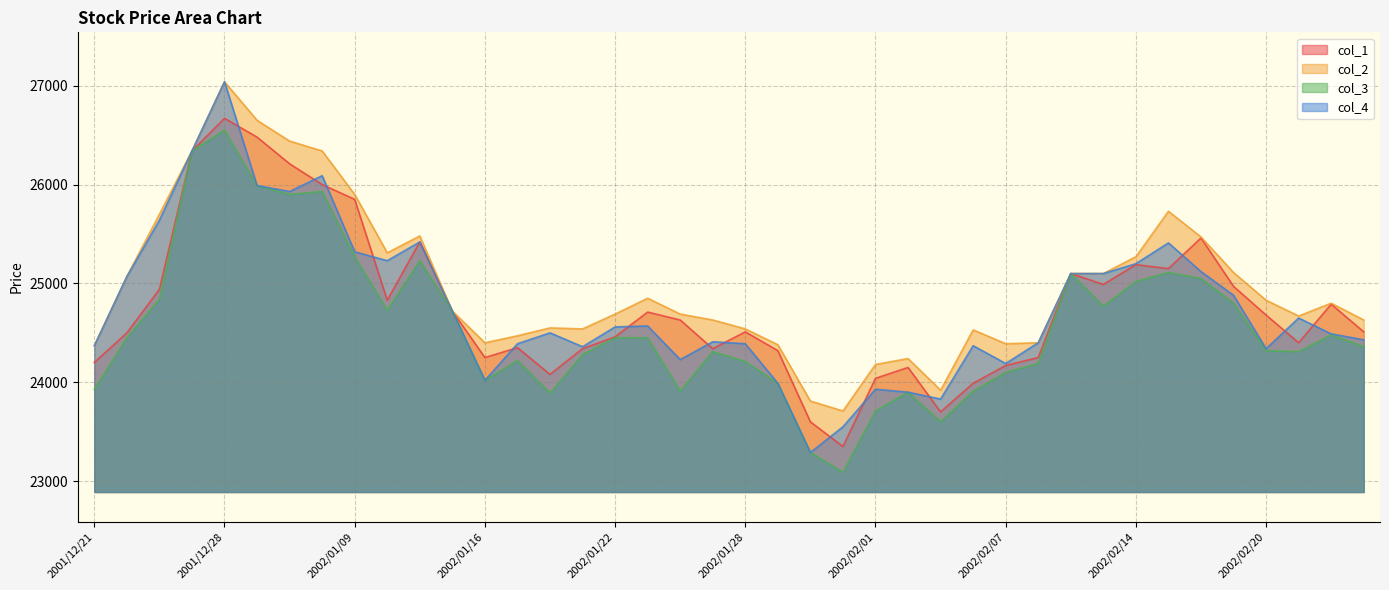

The col_4 series shows 23930 at 2002/02/01. True or false?

True